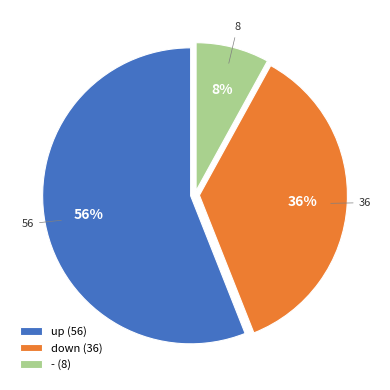

What percentage is the down slice, to the nearest percent?

36%